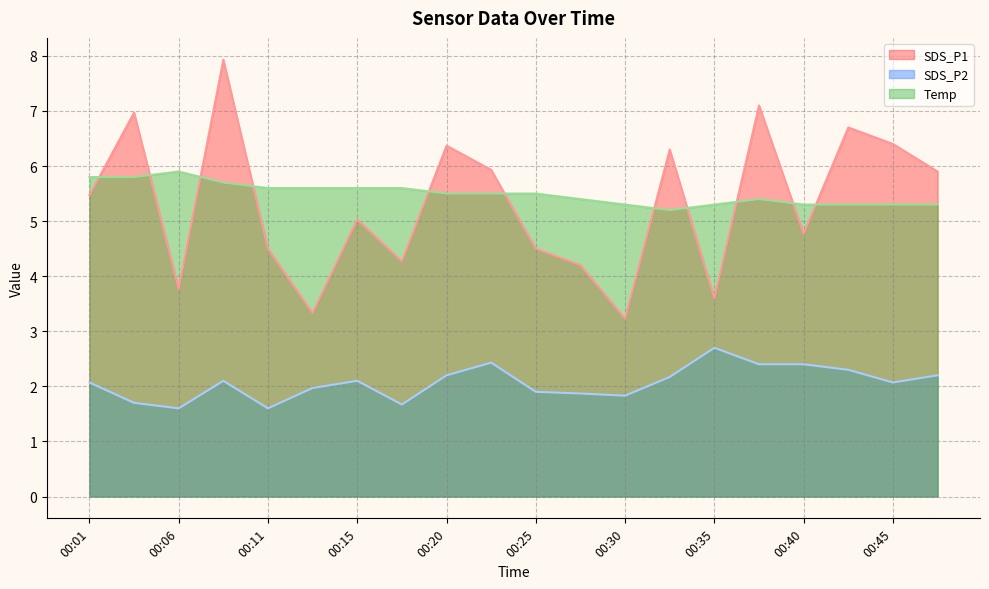

How many interior local valleys does the SDS_P1 series have?

6